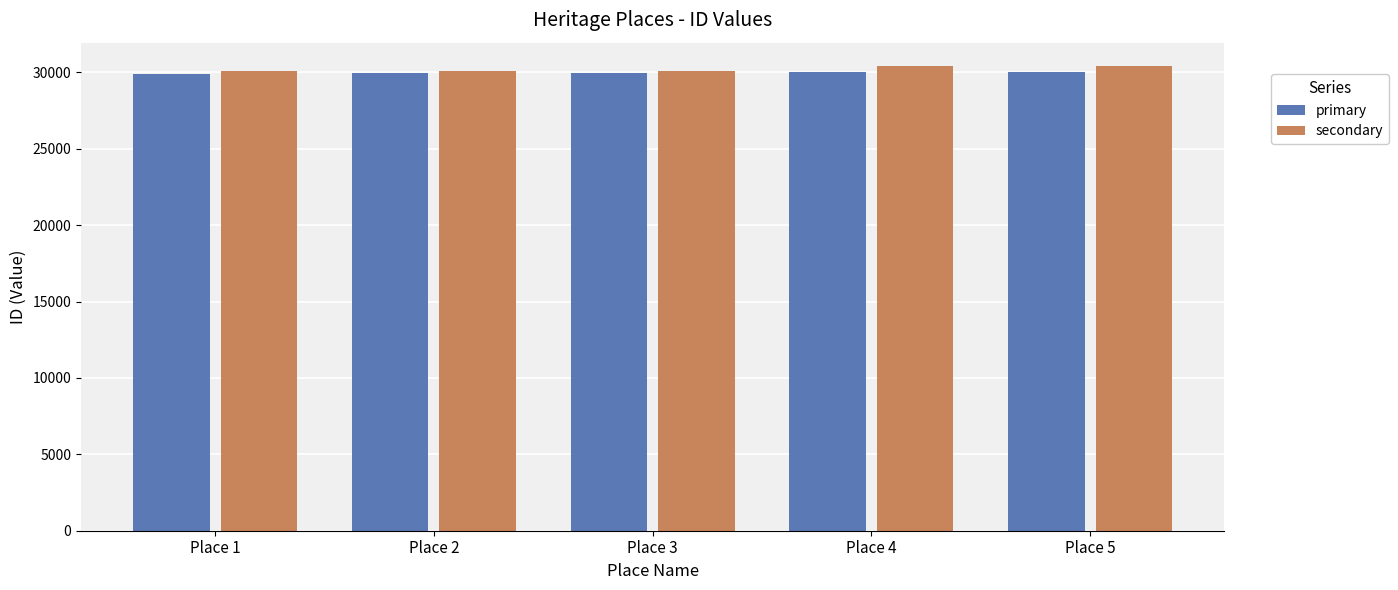

What is the maximum value shown in the chart?

30420